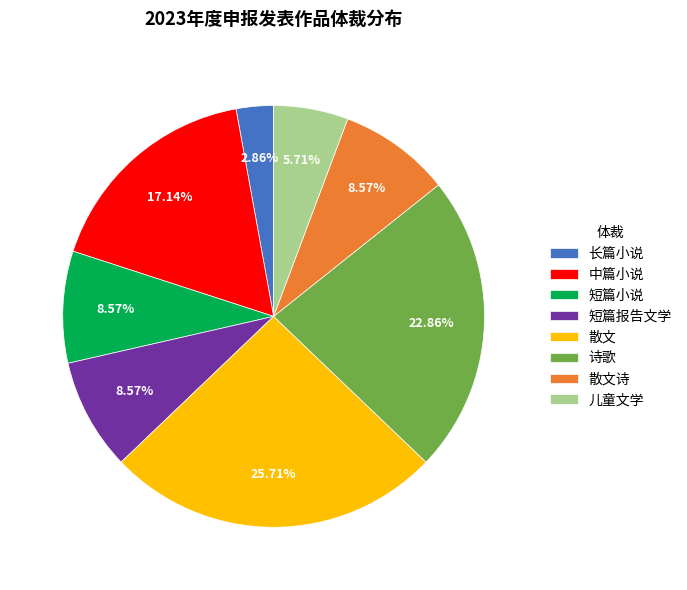

Is there a majority slice in this chart?

No